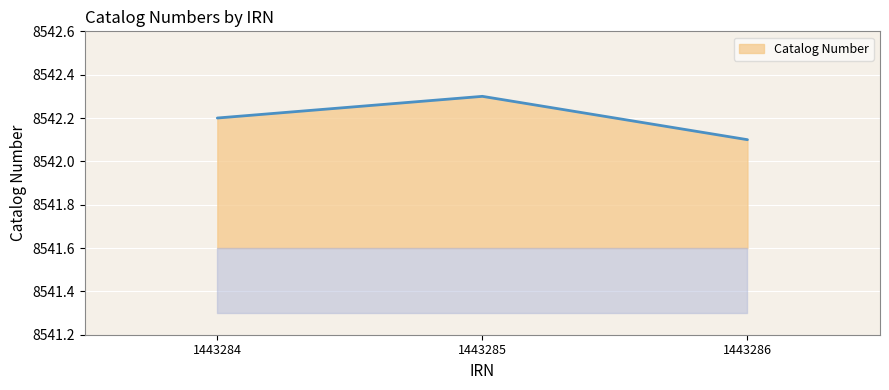

Reading left to right, list all the values displayed in this chart.

8542.2	8542.3	8542.1